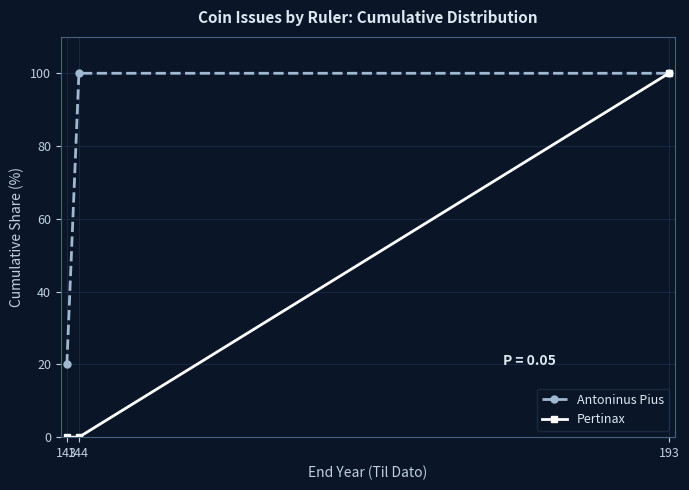

What is the sum of the Antoninus Pius values at 193 and 144?

200